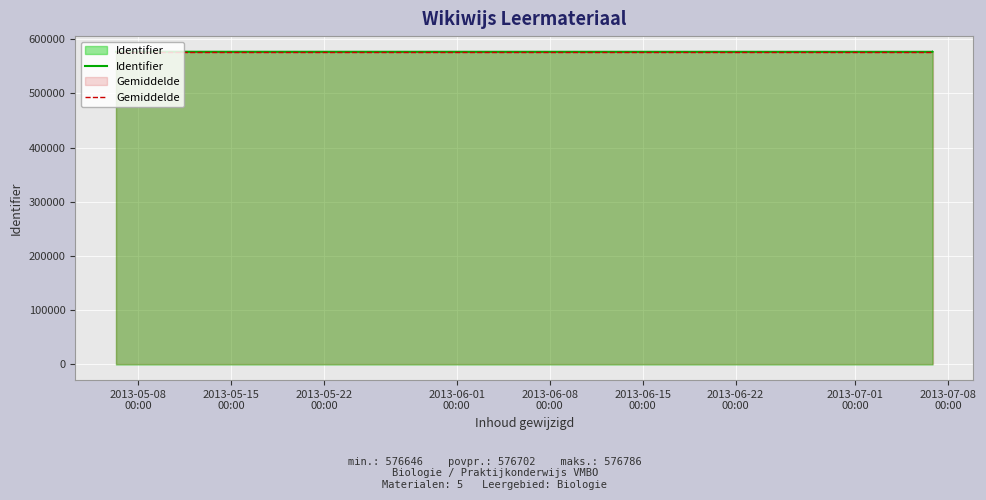

What is the minimum value shown in the chart?

576646.0